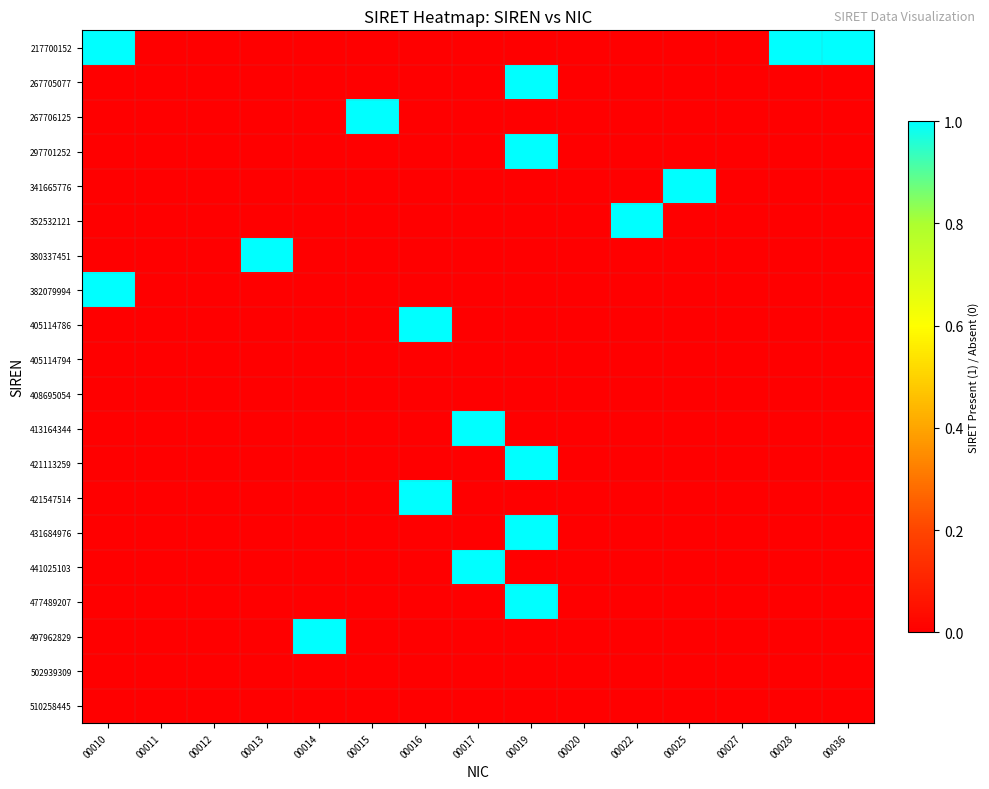

At which category does the chart reach its minimum across all series?

00011